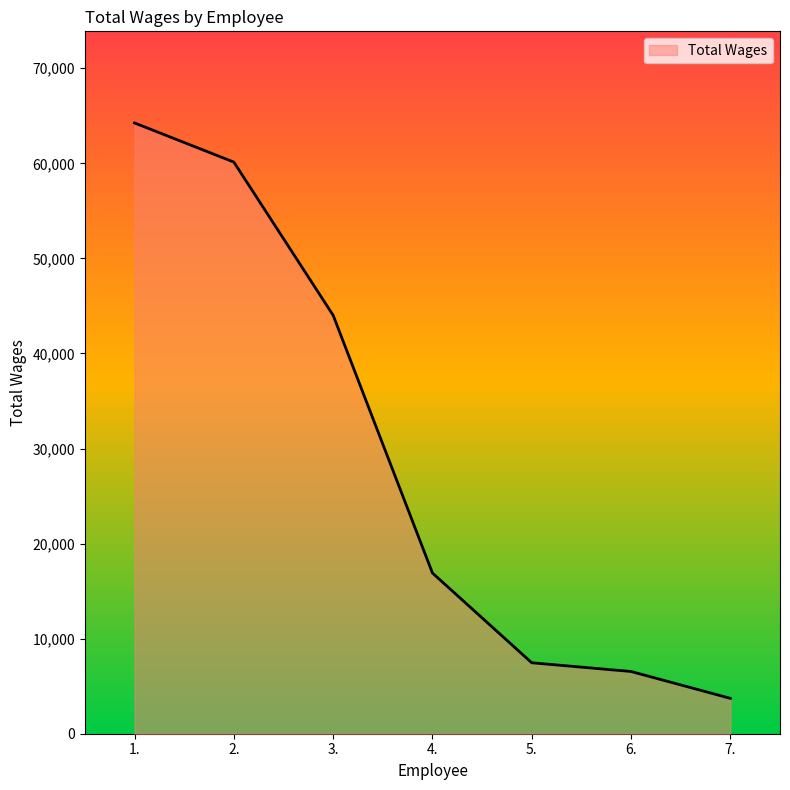

What is the change in value from 1. to 3.?

-20230